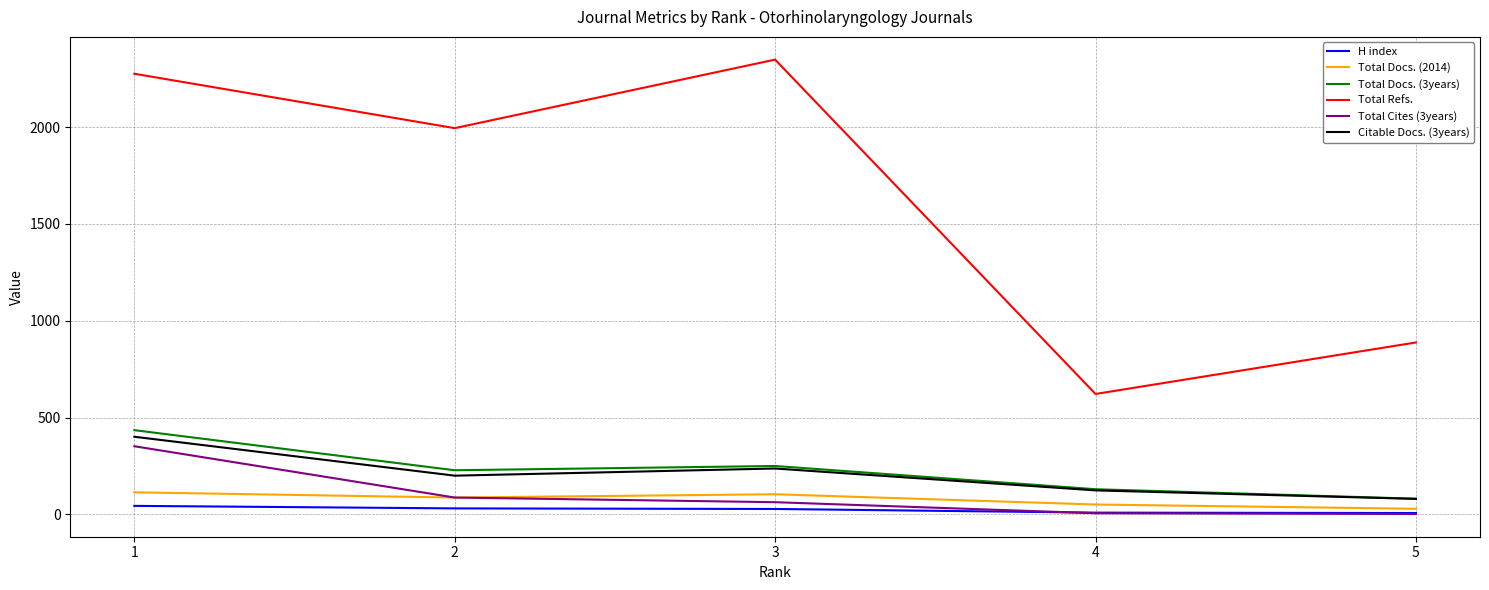

At which category does Total Docs. (2014) reach its first local peak?

3